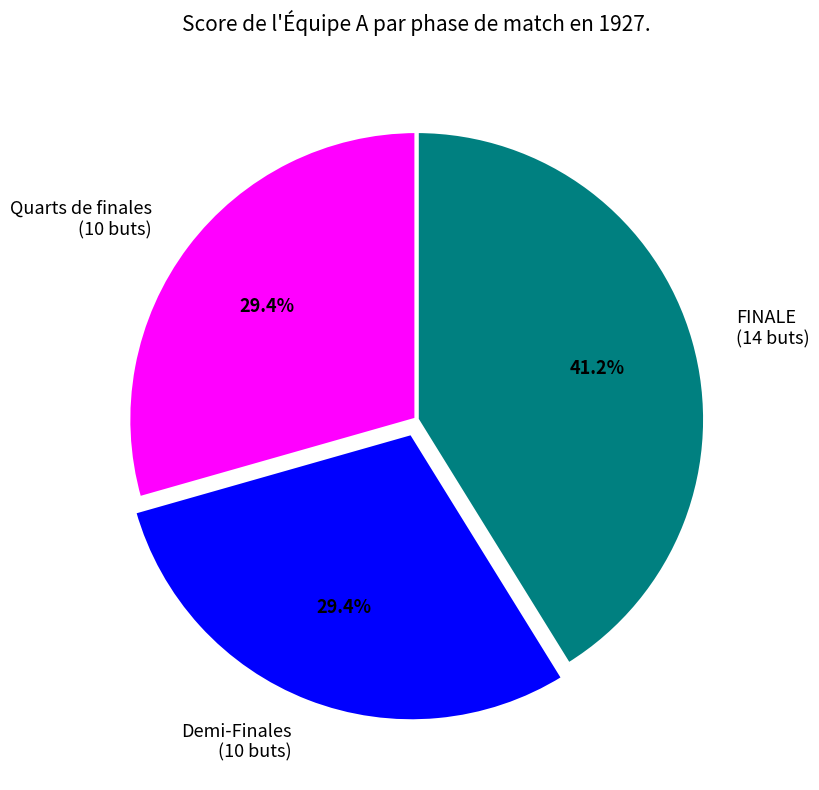

To the nearest percent, what is the difference between the largest and smallest slice percentages?

12%